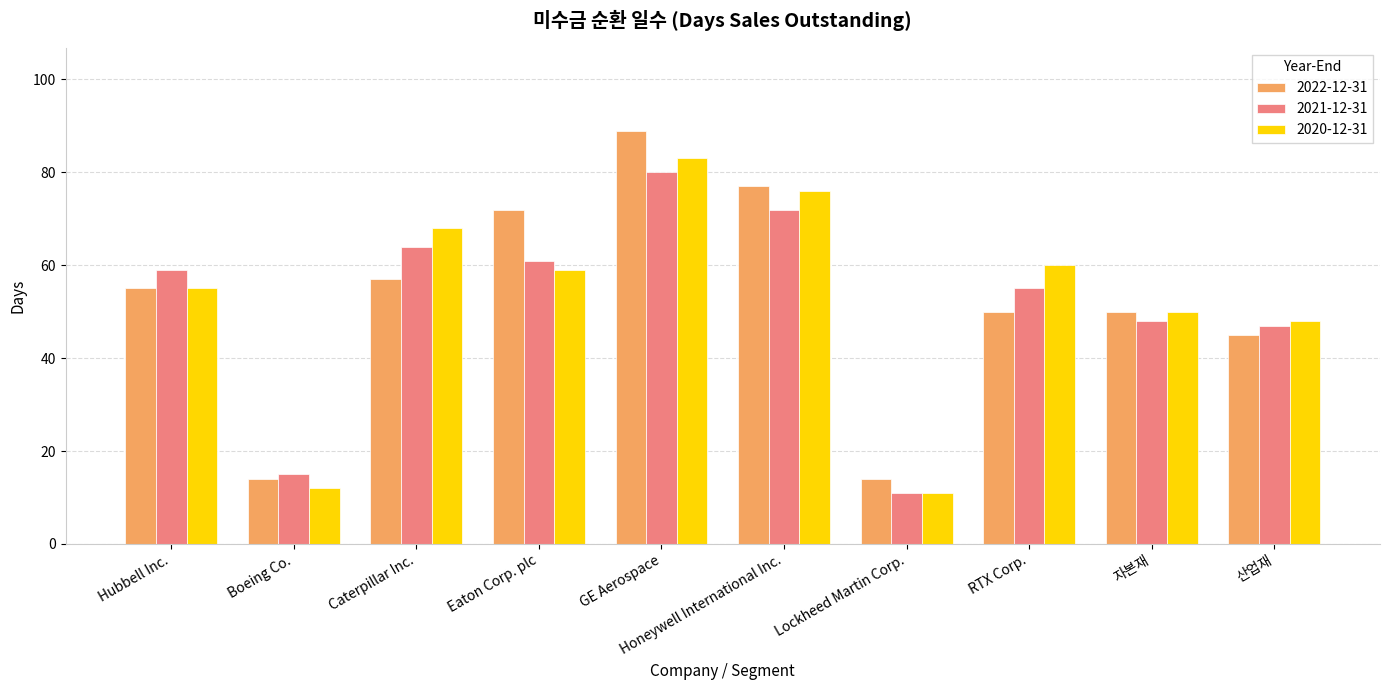

Are the bars grouped side by side (vs. stacked)?

Yes